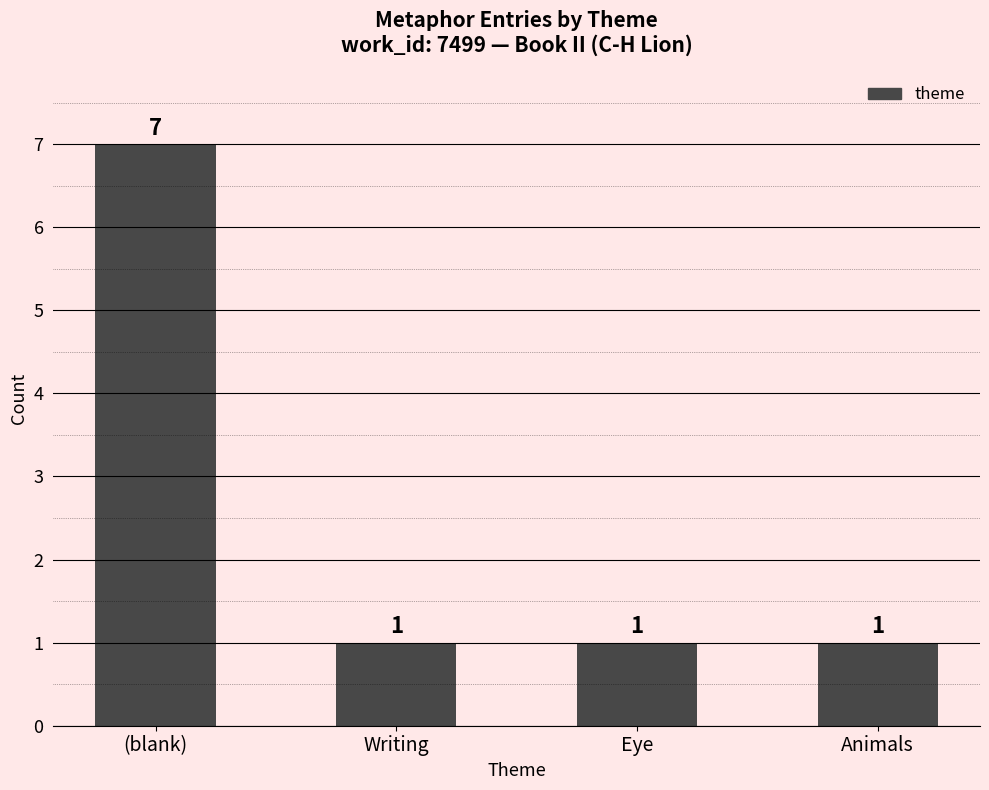

How many bars are there in total?

4